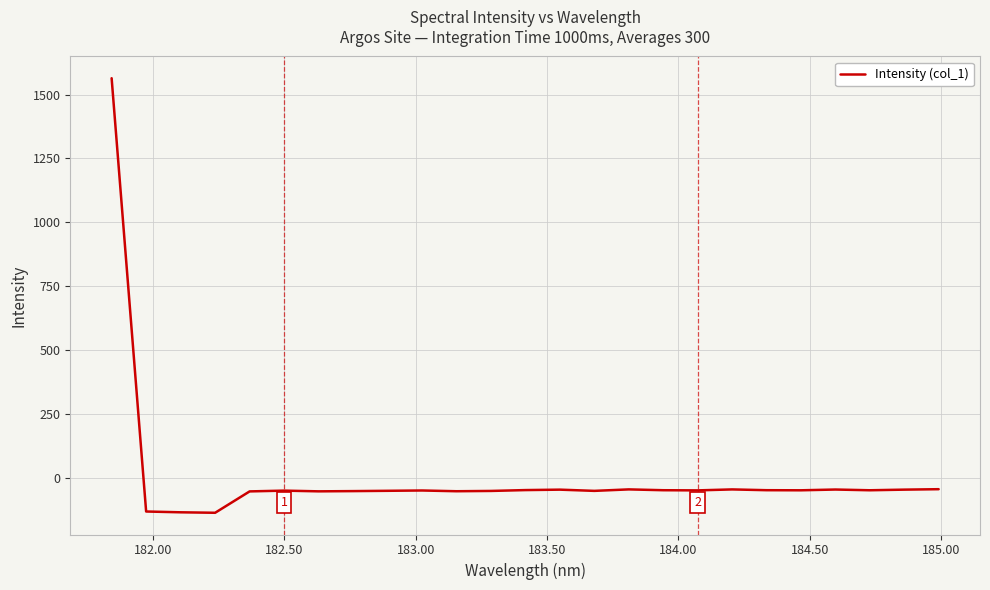

What is the maximum value shown in the chart?

1564.1